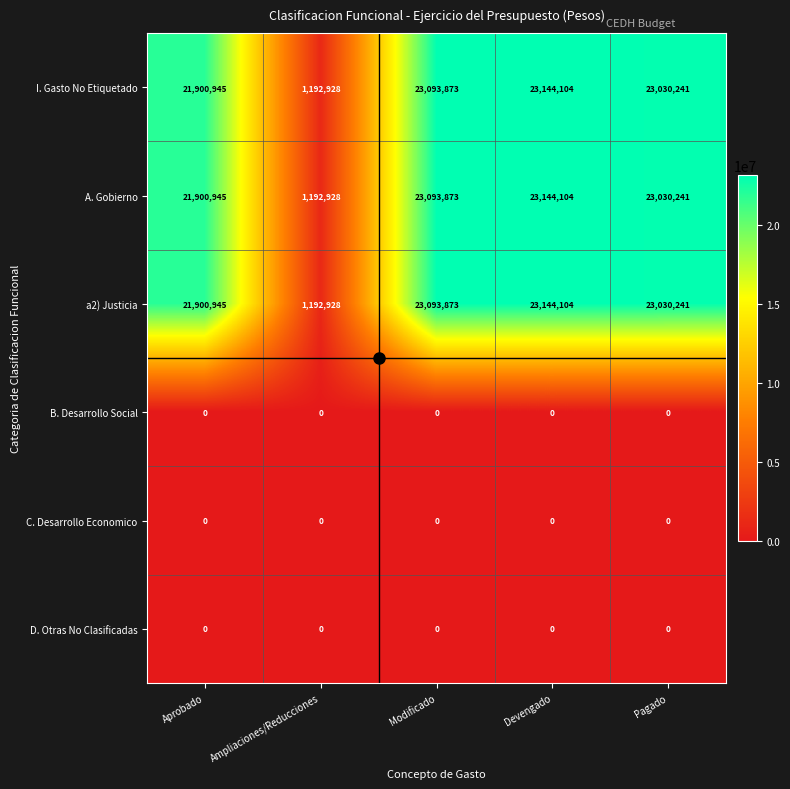

At which label does a2) Justicia reach its peak?

Devengado